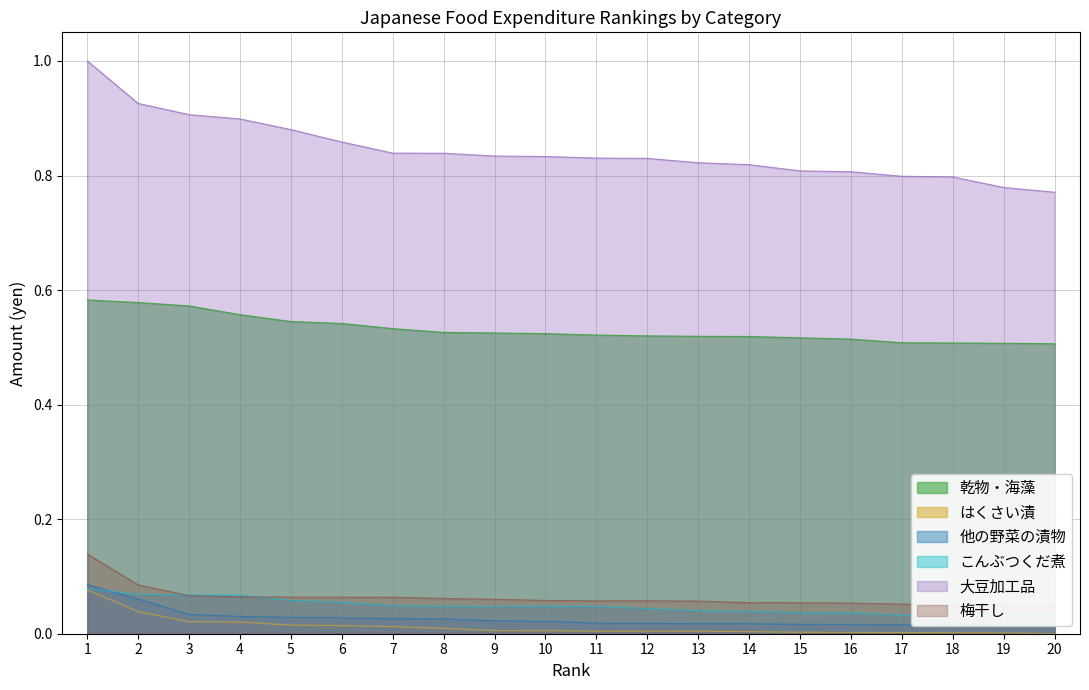

What is the difference between the maximum and minimum values in the 梅干し series?

0.1